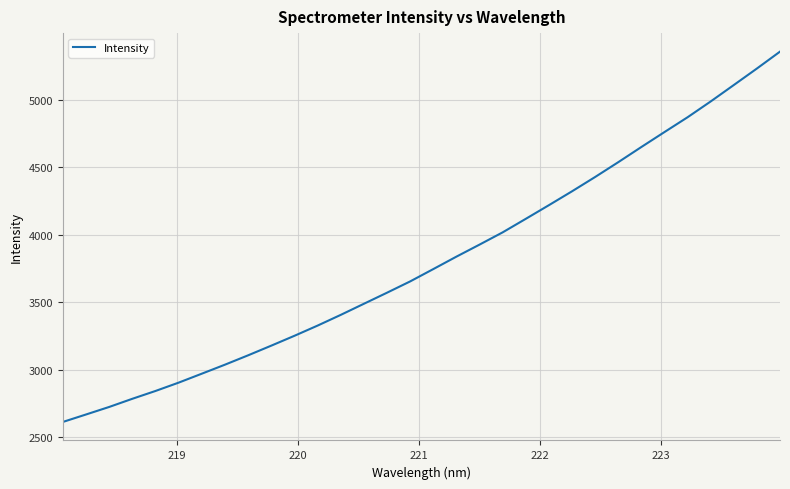

What is the sum of all values?

121605.6